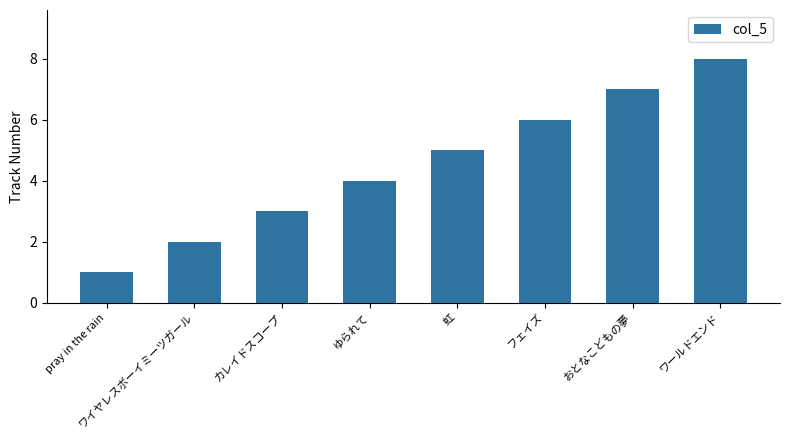

What is the difference between the maximum and minimum values?

7